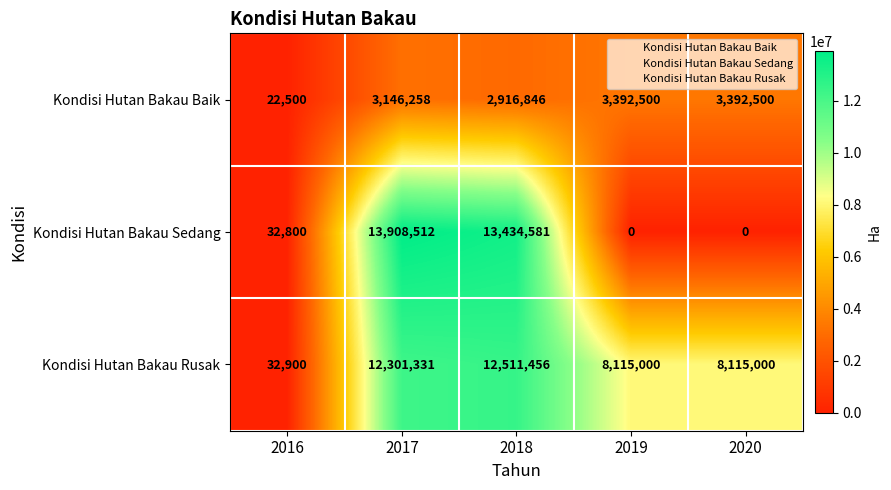

Which series has the largest total across all categories?

Kondisi Hutan Bakau Rusak